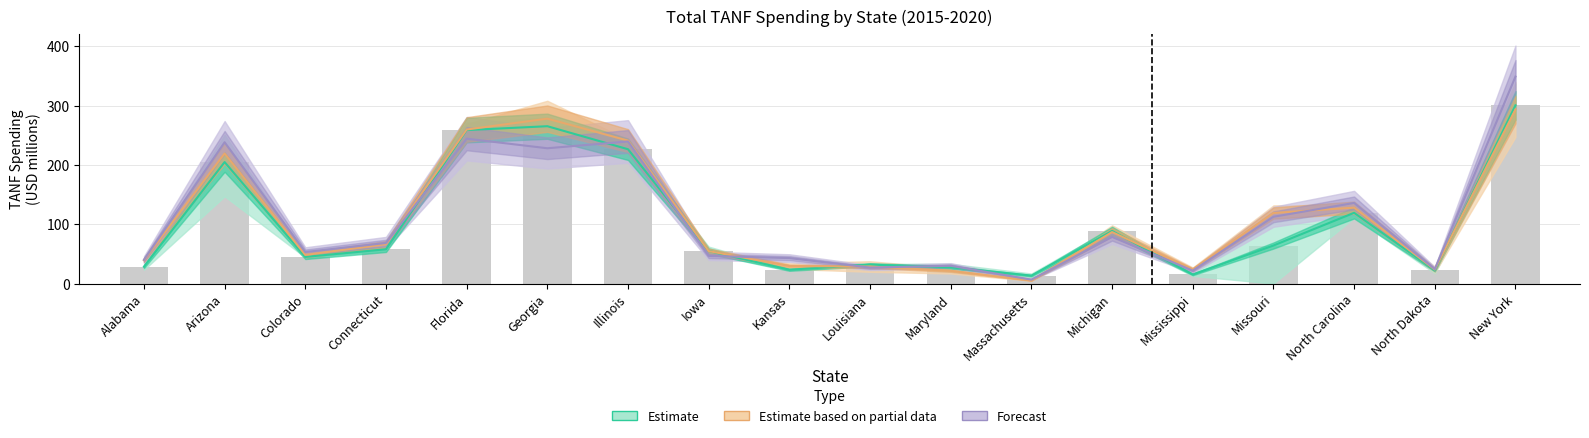

What is the difference between the second highest and minimum values in the Estimate based on partial data series?

272.9